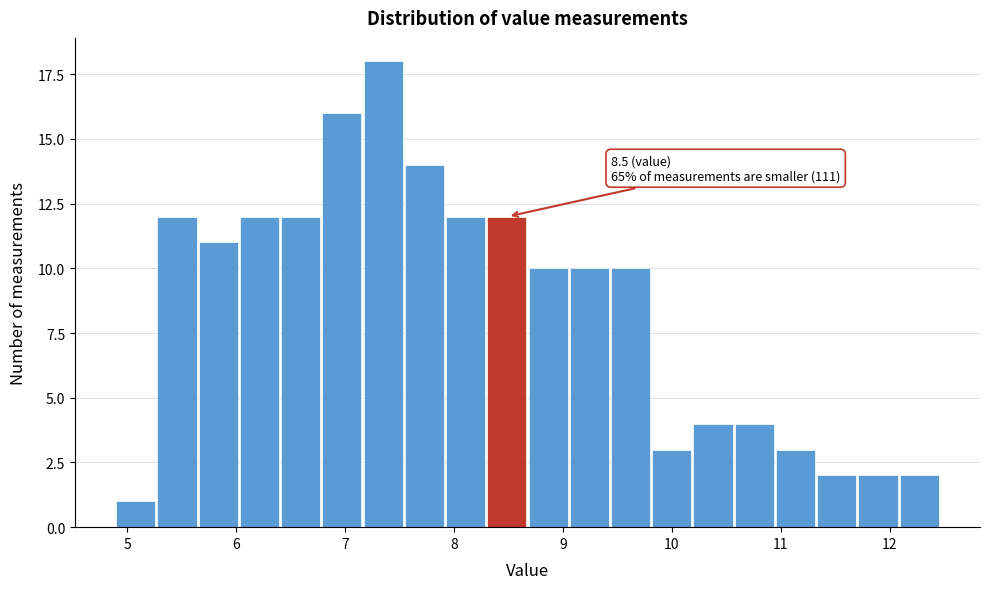

Around what value on the x-axis is the tallest bar? Give the approximate position of its centre, as read against the axis.

7.4